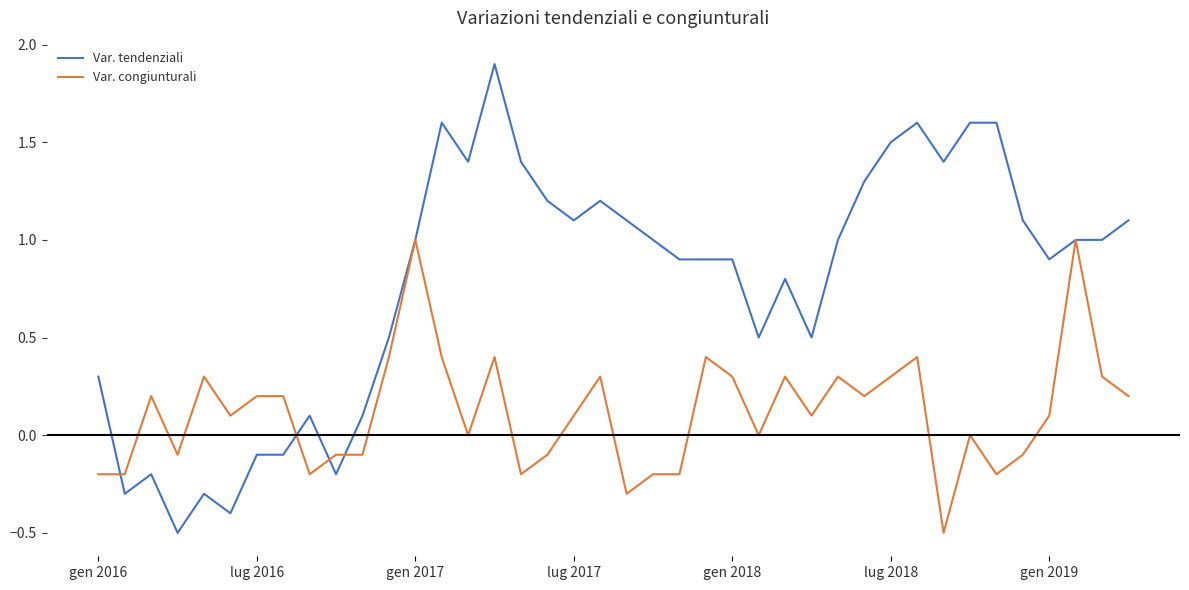

What is the smallest value displayed?

-0.5